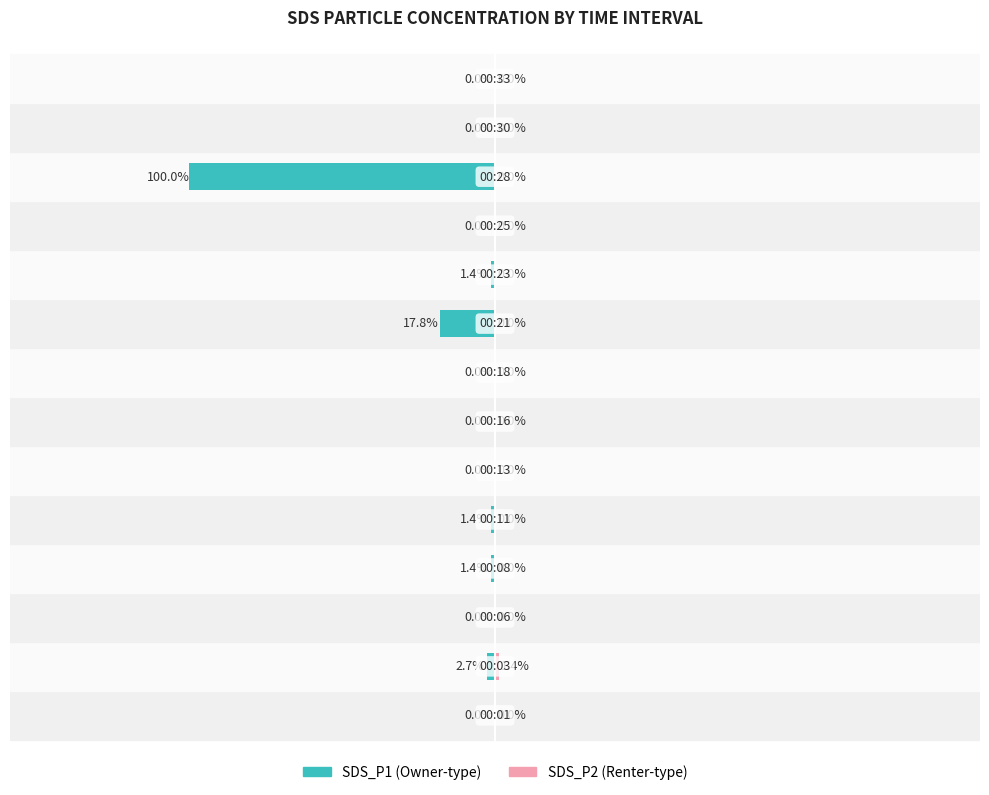

Reading right to left, transcribe all the data shown in this chart.

SDS_P1: 0.0	0.0	-7.3	0.0	-0.1	-1.3	0.0	0.0	0.0	-0.1	-0.1	0.0	-0.2	0.0
SDS_P2: 0.0	0.0	0.0	0.0	0.0	0.0	0.0	0.0	0.0	0.0	0.0	0.0	0.1	0.0